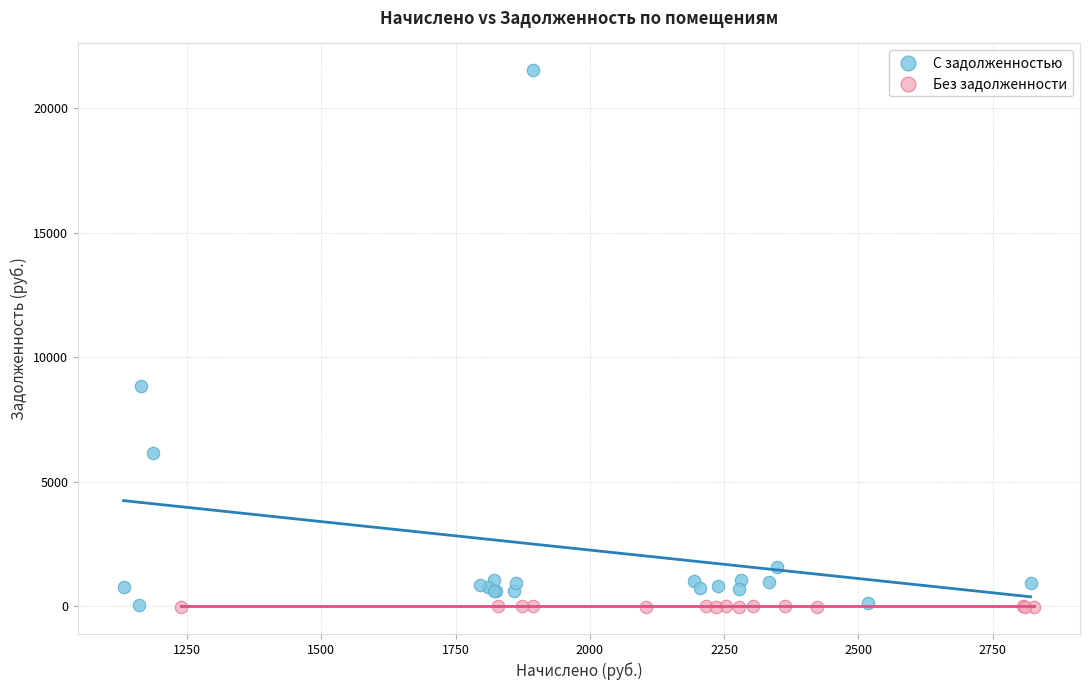

Which series contains the highest Y value?

С задолженностью